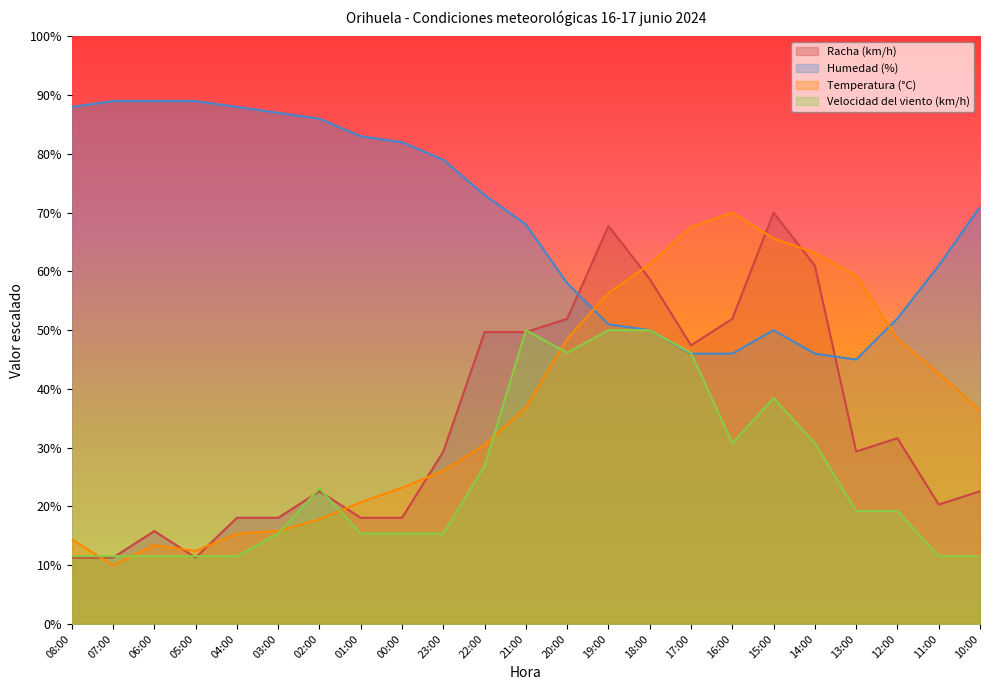

True or false: Humedad (%) has a value of 58.0 at 20:00.

True